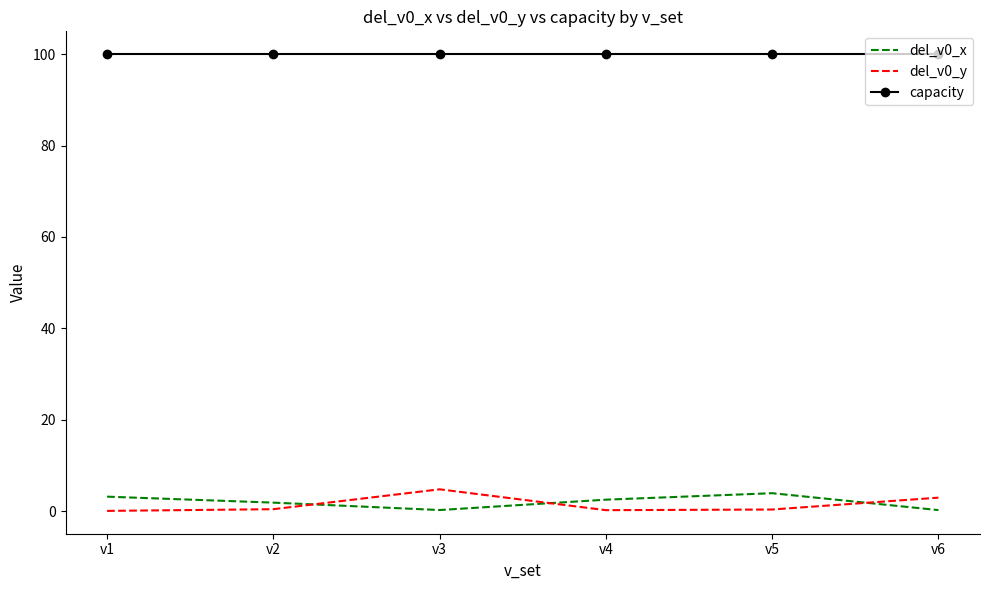

At v6, list the series in order from smallest to largest.

del_v0_x, del_v0_y, capacity